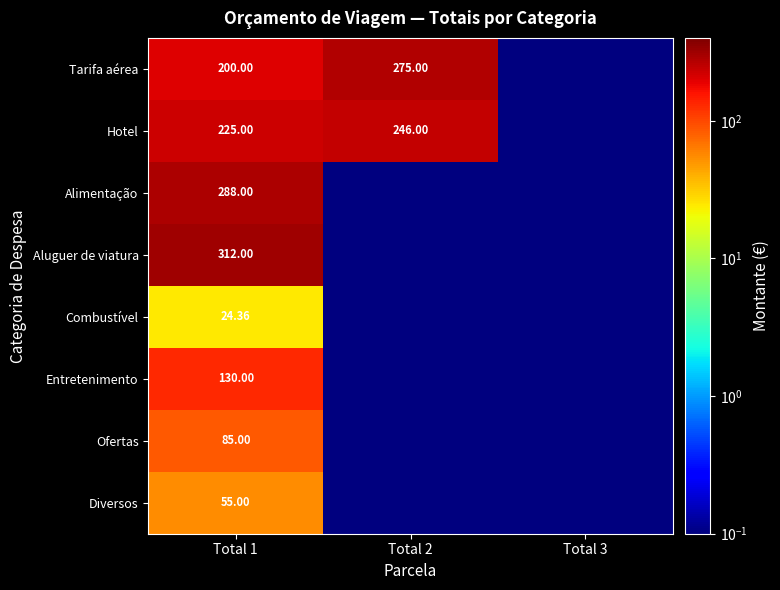

Is the value of Entretenimento at Total 1 greater than the value of Tarifa aérea at Total 1?

No